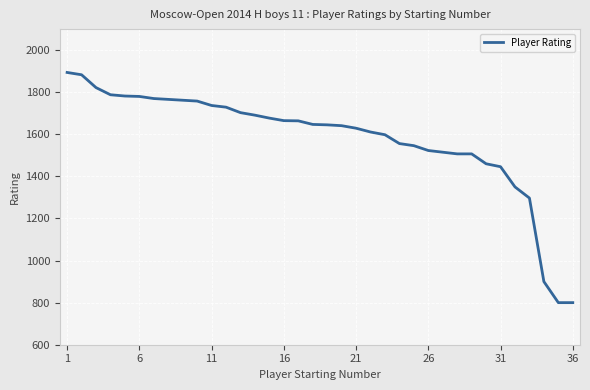

What is the minimum value shown in the chart?

800